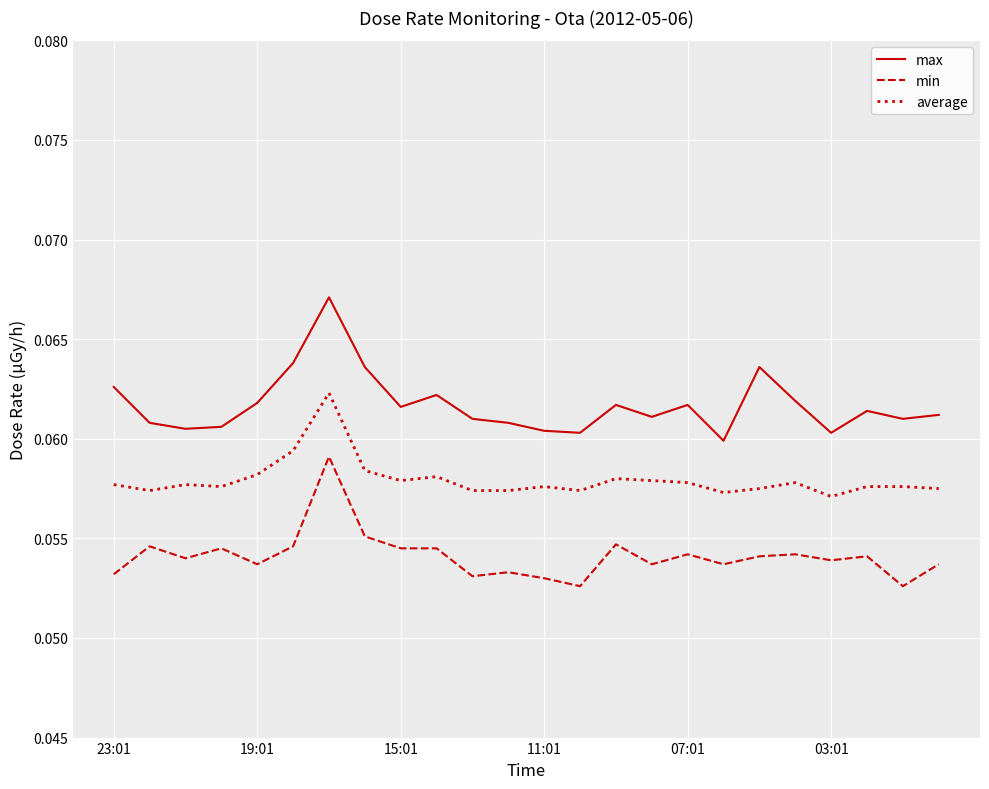

Which series has the largest total across all categories?

max